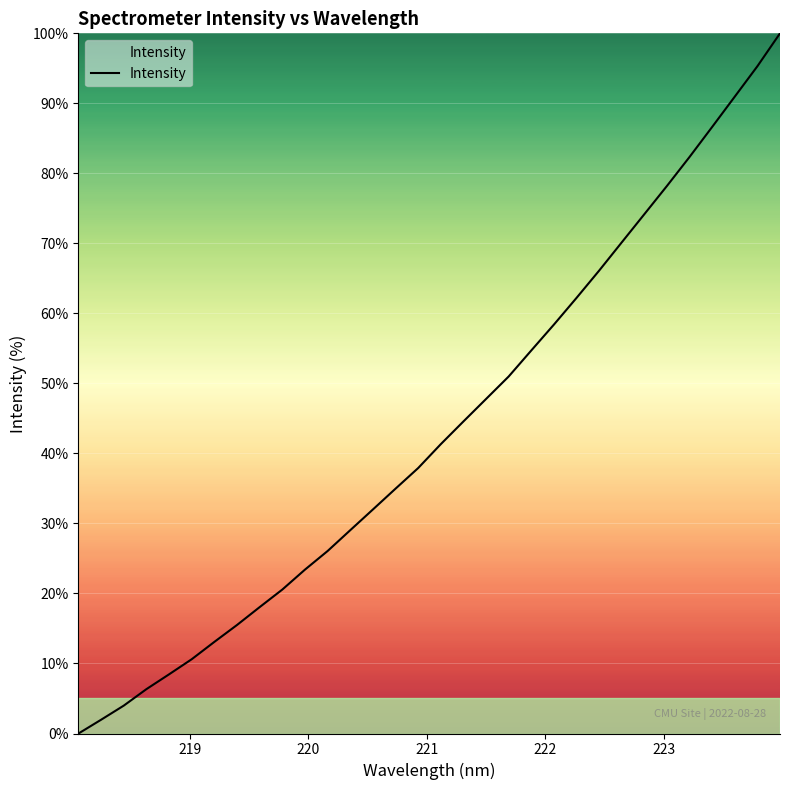

What is the maximum value shown in the chart?

100.0